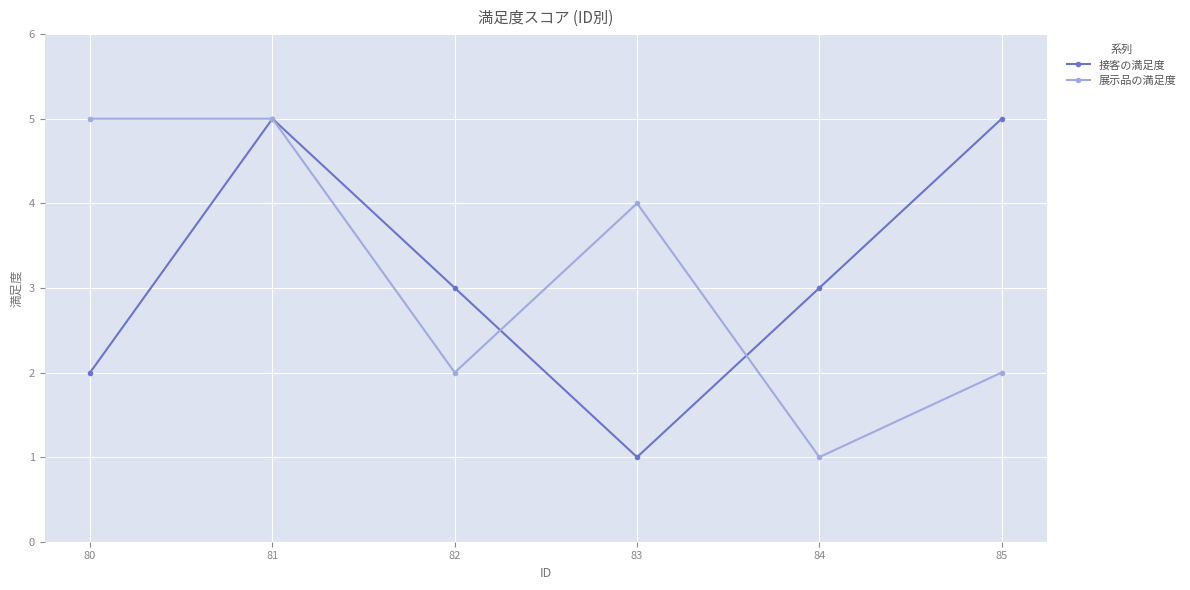

What is the value of the 展示品の満足度 point at the 2nd from the left?

5